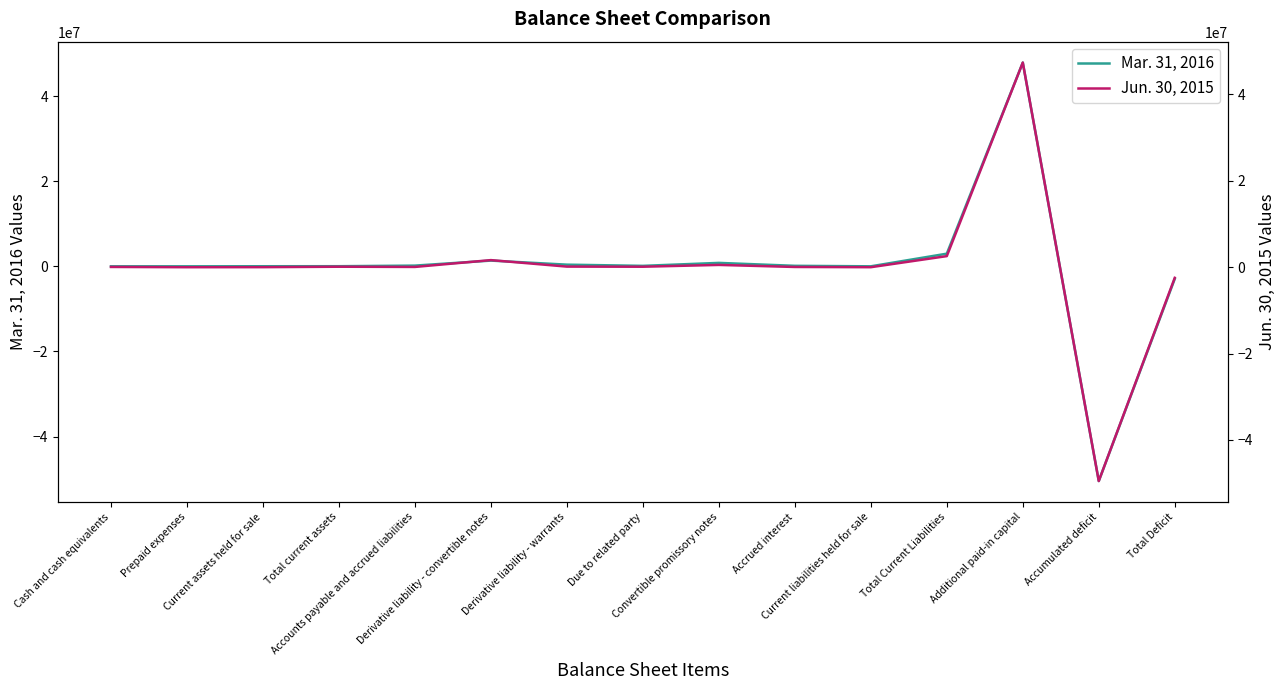

Is it true that Mar. 31, 2016 equals -88094412 at Accumulated deficit?

False